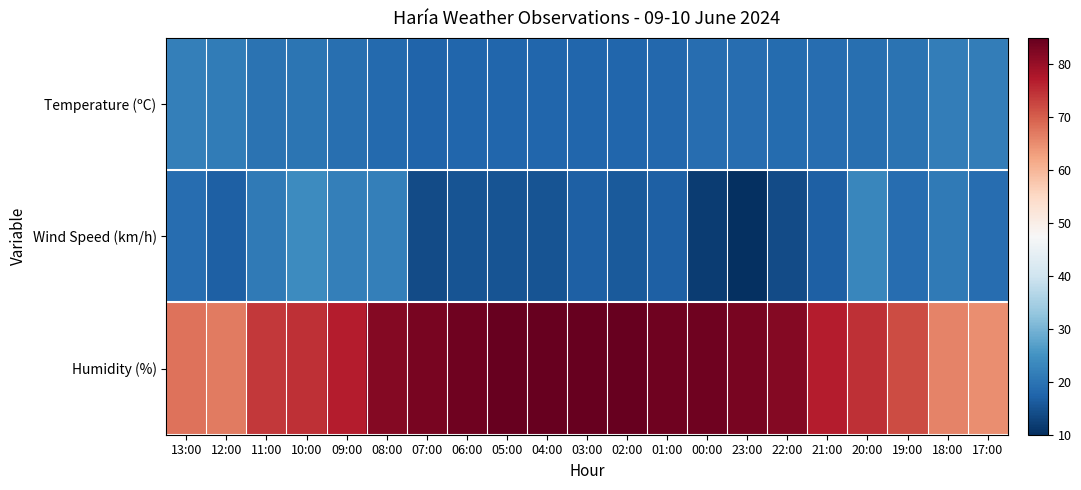

Reading right to left, list all the values displayed in this chart.

Temperature (ºC): 17:00=21.6	18:00=21.5	19:00=19.8	20:00=19.1	21:00=18.8	22:00=18.7	23:00=18.9	00:00=18.9	01:00=18.0	02:00=17.7	03:00=17.9	04:00=17.7	05:00=17.9	06:00=17.8	07:00=17.4	08:00=18.4	09:00=19.2	10:00=20.1	11:00=19.8	12:00=21.2	13:00=21.9
Wind Speed (km/h): 17:00=19.0	18:00=21.0	19:00=19.0	20:00=23.0	21:00=17.0	22:00=14.0	23:00=10.0	00:00=12.0	01:00=17.0	02:00=16.0	03:00=17.0	04:00=15.0	05:00=15.0	06:00=15.0	07:00=14.0	08:00=22.0	09:00=22.0	10:00=24.0	11:00=21.0	12:00=17.0	13:00=19.0
Humidity (%): 17:00=65.0	18:00=66.0	19:00=72.0	20:00=75.0	21:00=77.0	22:00=82.0	23:00=83.0	00:00=84.0	01:00=84.0	02:00=85.0	03:00=85.0	04:00=85.0	05:00=85.0	06:00=84.0	07:00=83.0	08:00=82.0	09:00=77.0	10:00=75.0	11:00=74.0	12:00=67.0	13:00=68.0